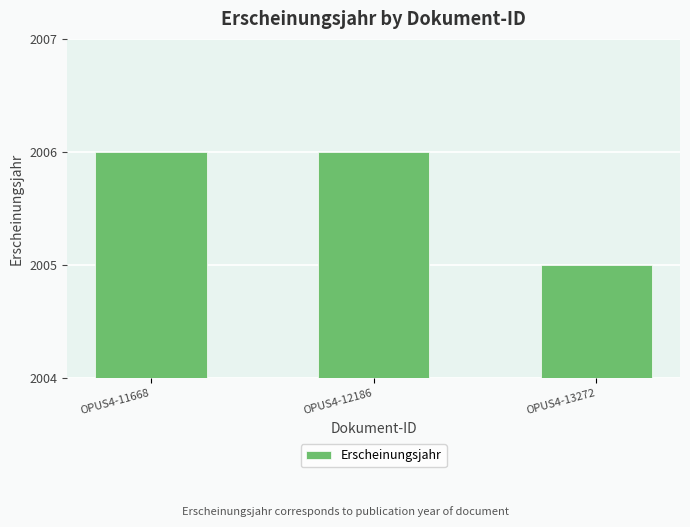

At which category does the chart reach its minimum across all series?

OPUS4-13272